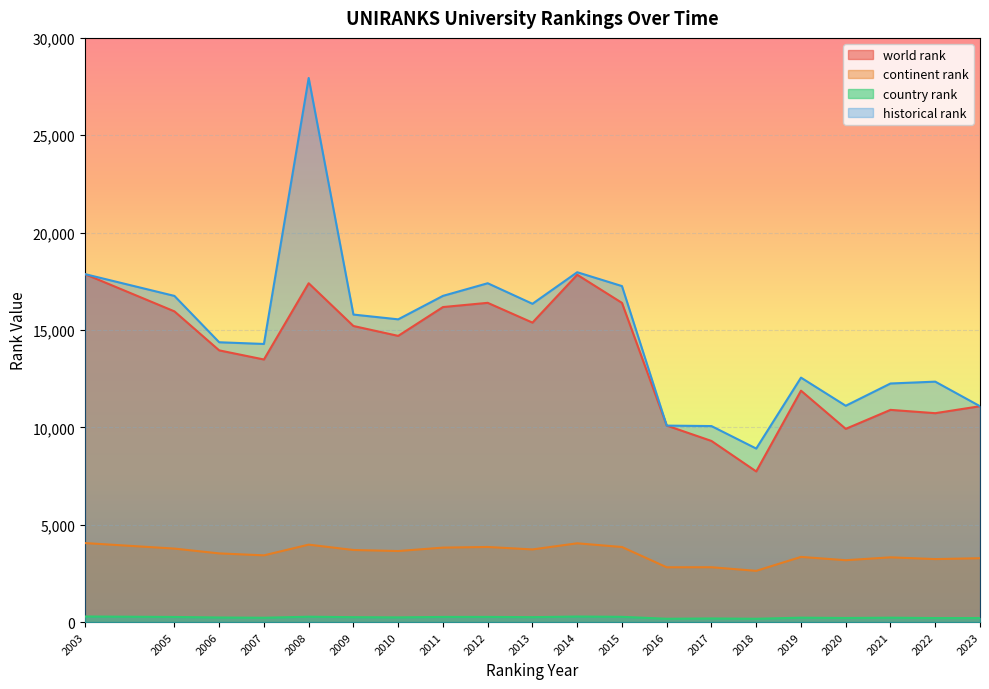

True or false: historical rank has more than 0 interior local peaks.

True